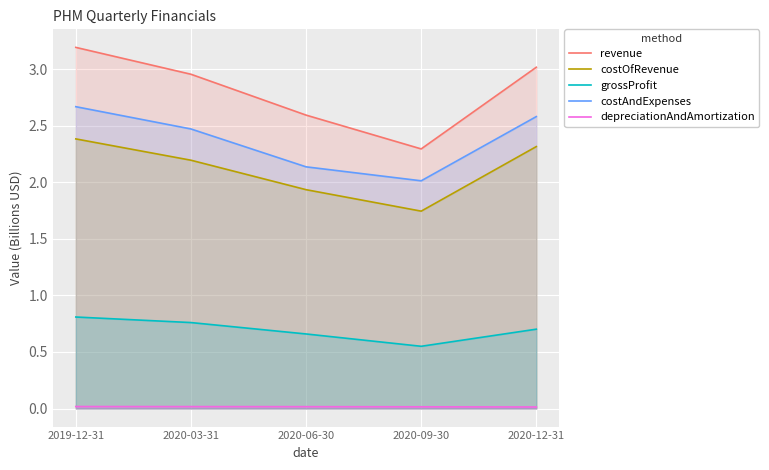

Reading left to right, what are all the values shown in this chart?

revenue: 2019-12-31=3.2	2020-03-31=3.0	2020-06-30=2.6	2020-09-30=2.3	2020-12-31=3.0
costOfRevenue: 2019-12-31=2.4	2020-03-31=2.2	2020-06-30=1.9	2020-09-30=1.7	2020-12-31=2.3
grossProfit: 2019-12-31=0.8	2020-03-31=0.8	2020-06-30=0.7	2020-09-30=0.6	2020-12-31=0.7
costAndExpenses: 2019-12-31=2.7	2020-03-31=2.5	2020-06-30=2.1	2020-09-30=2.0	2020-12-31=2.6
depreciationAndAmortization: 2019-12-31=0.0	2020-03-31=0.0	2020-06-30=0.0	2020-09-30=0.0	2020-12-31=0.0